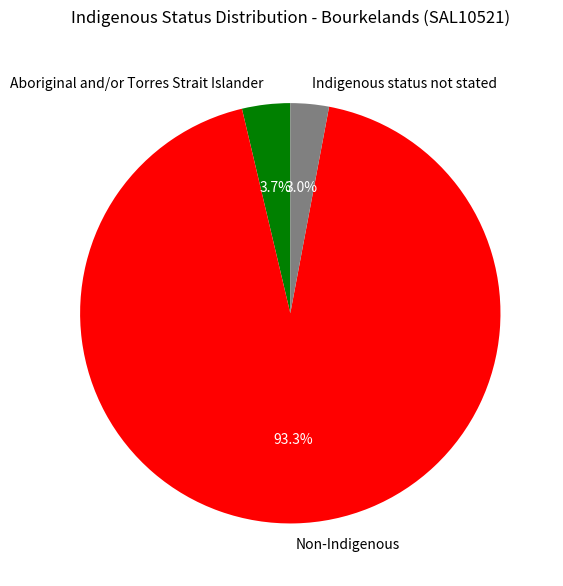

Which category accounts for the majority?

Non-Indigenous